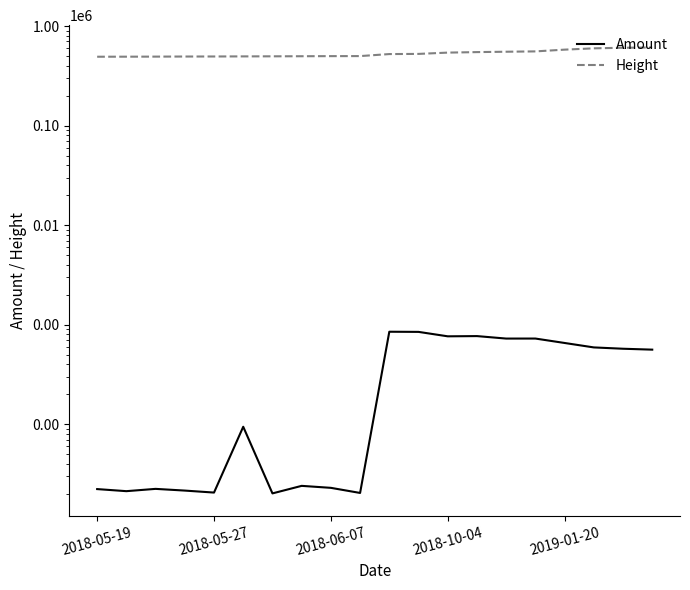

Is it true that Amount equals 31.9 at 6?

False